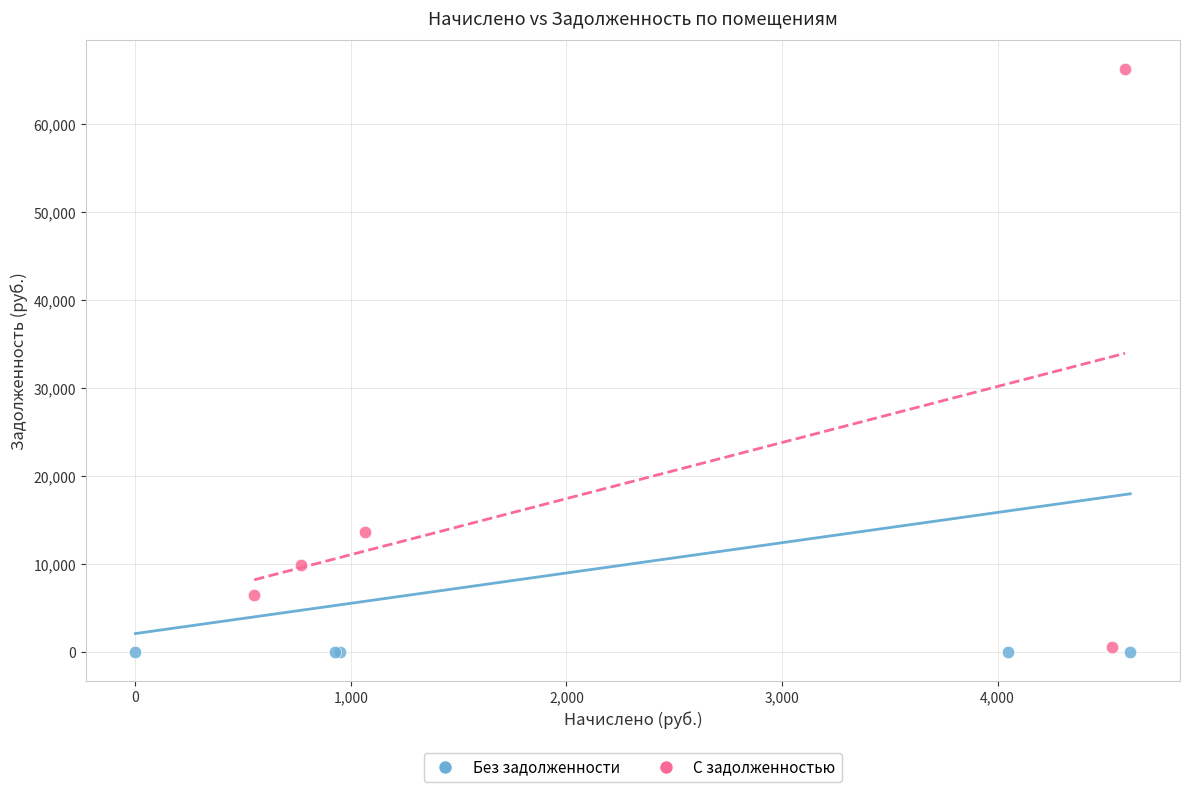

Which series reaches the maximum Y coordinate?

С задолженностью